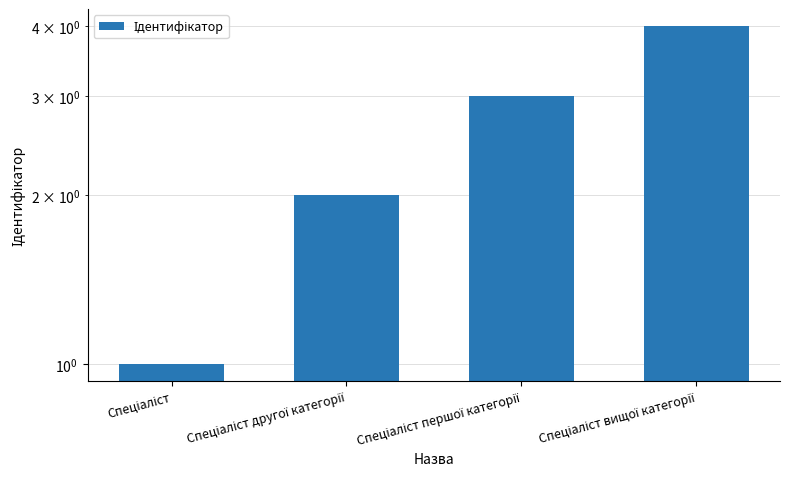

Between Спеціаліст другої категорії and Спеціаліст, which is larger?

Спеціаліст другої категорії